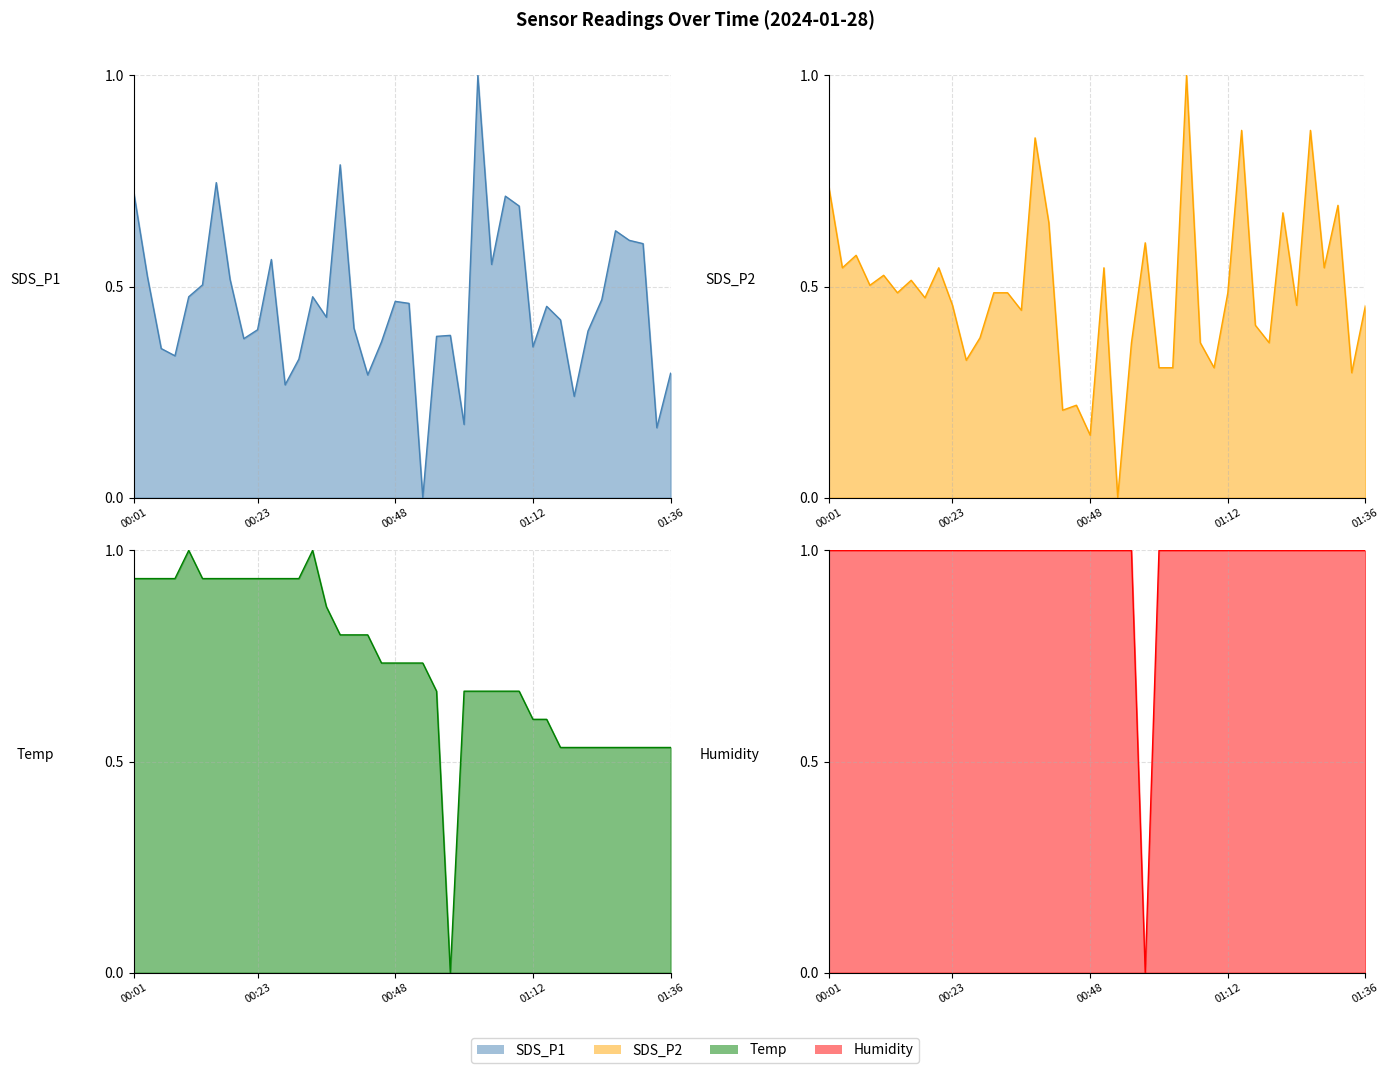

What is the average value of the SDS_P1 series?

0.5